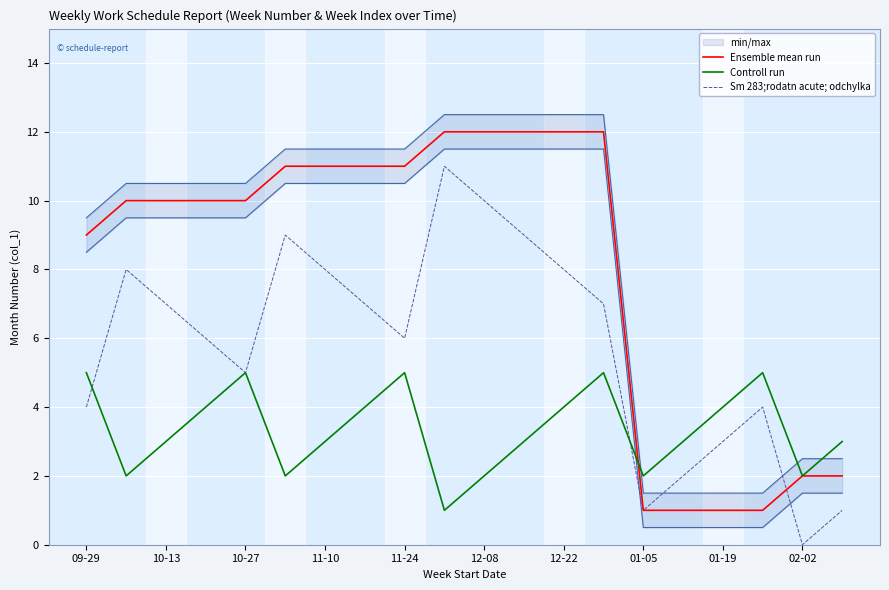

True or false: Controll run has a value of 2 at 12-08.

True